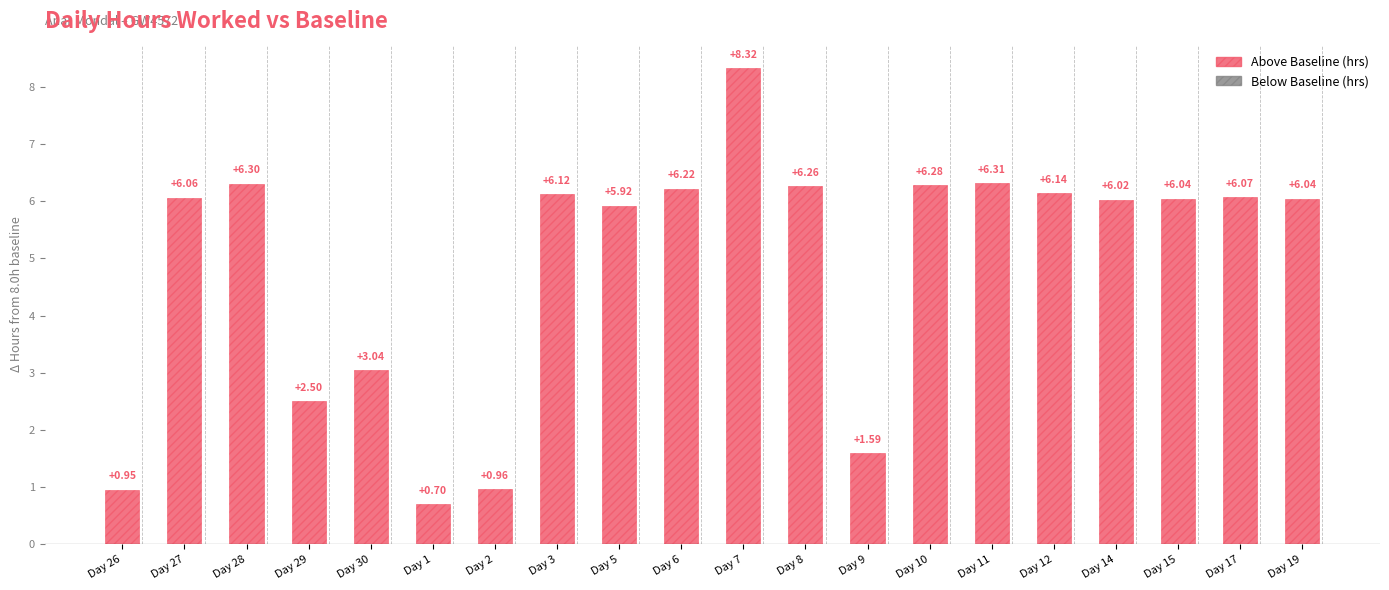

How many values exceed 14?

13